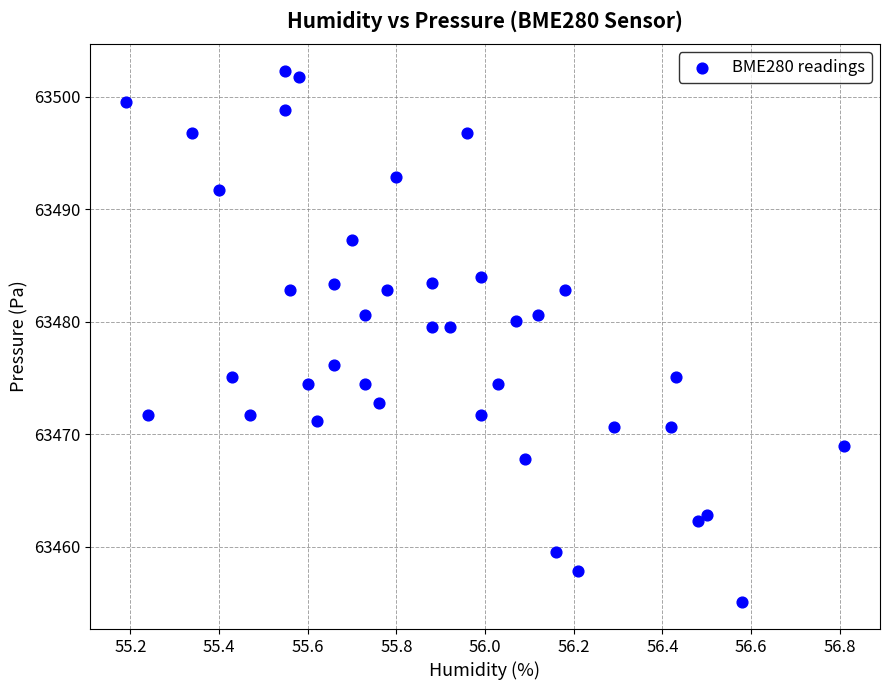

What is the range of X values (max minus min)?

1.6